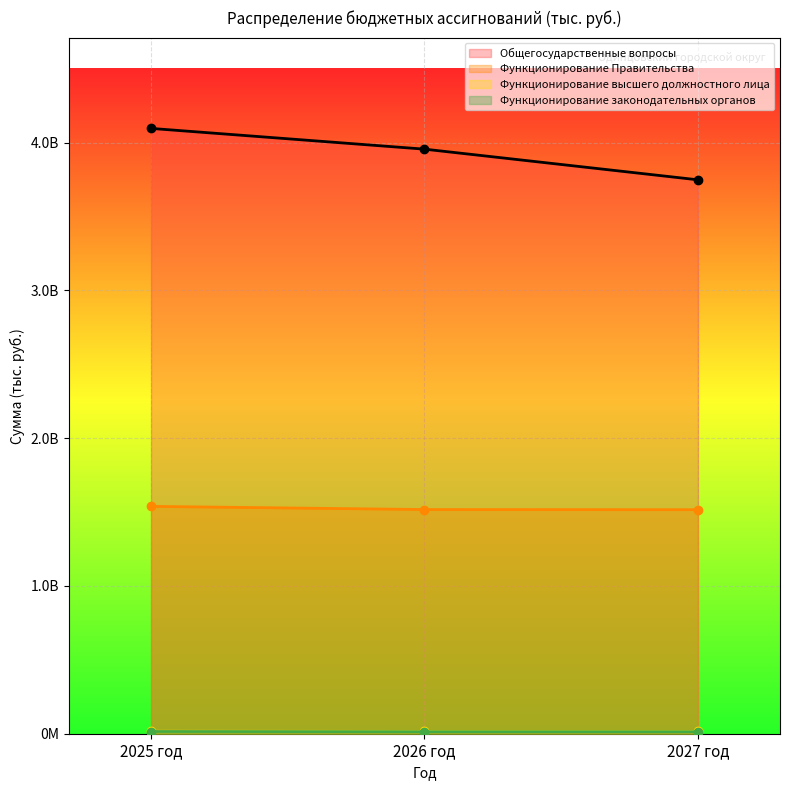

What is the value of the Функционирование высшего должностного лица point at the 1st from the left?

15004371.0